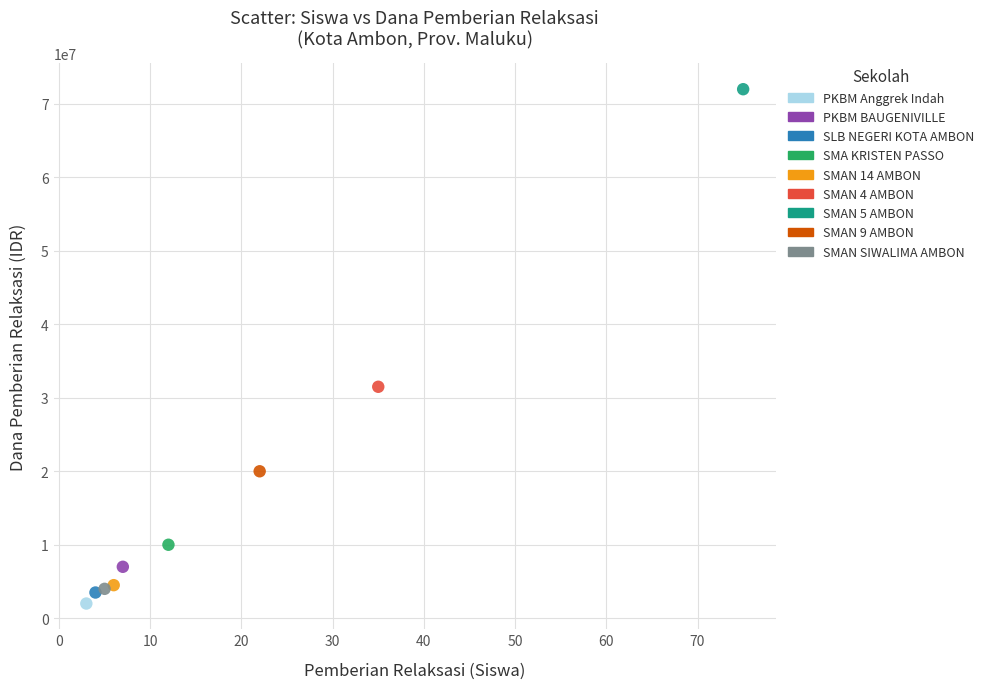

What are all the series names shown in the legend?

PKBM Anggrek Indah, PKBM BAUGENIVILLE, SLB NEGERI KOTA AMBON, SMA KRISTEN PASSO, SMAN 14 AMBON, SMAN 4 AMBON, SMAN 5 AMBON, SMAN 9 AMBON, SMAN SIWALIMA AMBON